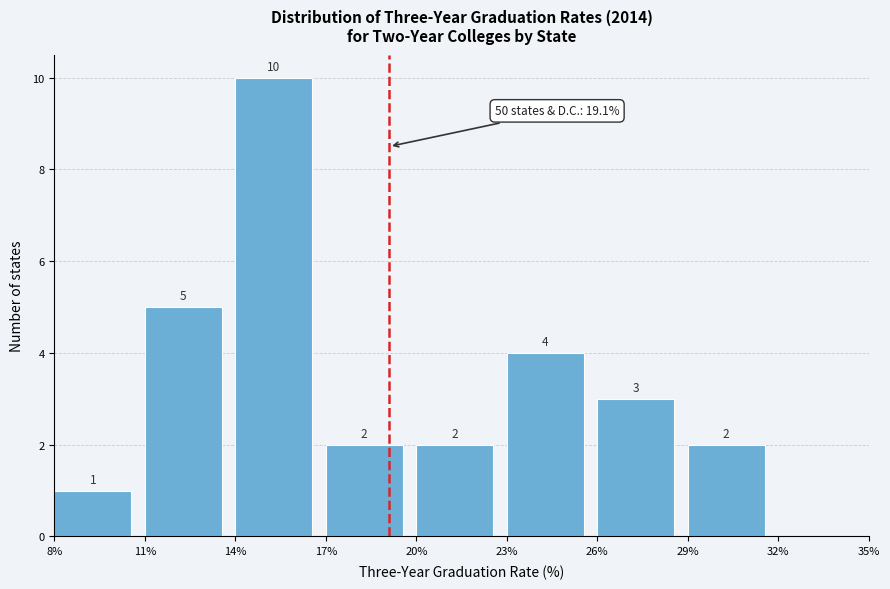

Over which range of the x-axis is the bar tallest?

14% to 17%